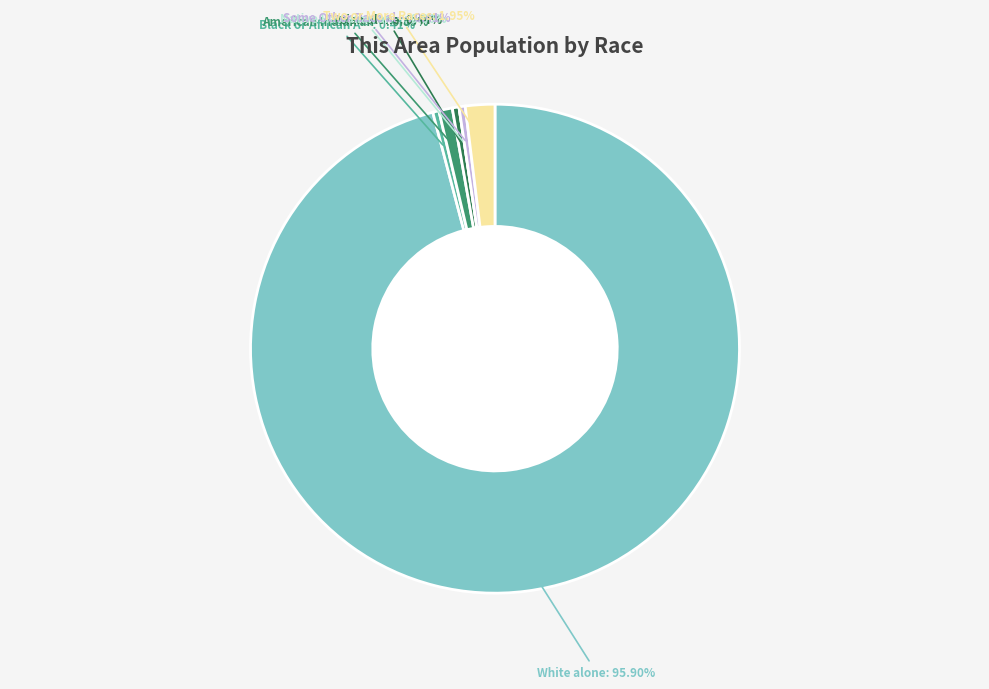

Count the number of slices in the pie.

7